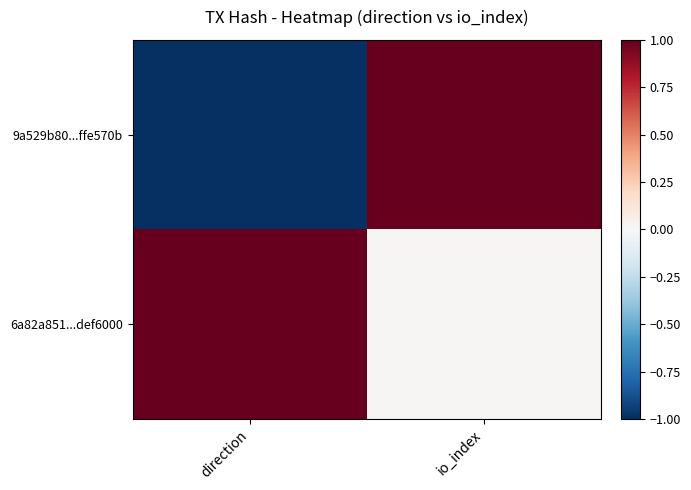

Reading left to right, extract all data points from this chart.

9a529b80...ffe570b: direction=-1.0	io_index=1.0
6a82a851...def6000: direction=1.0	io_index=0.0